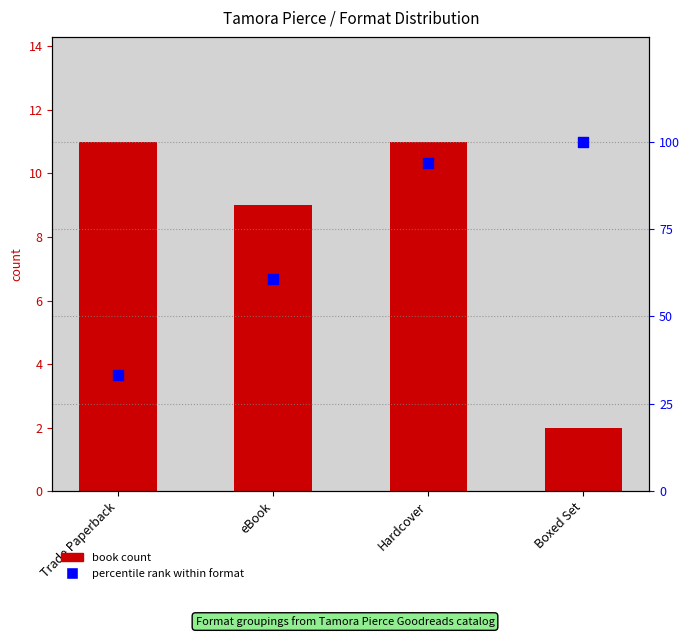

Which series has the widest spread of Y values?

percentile rank within format